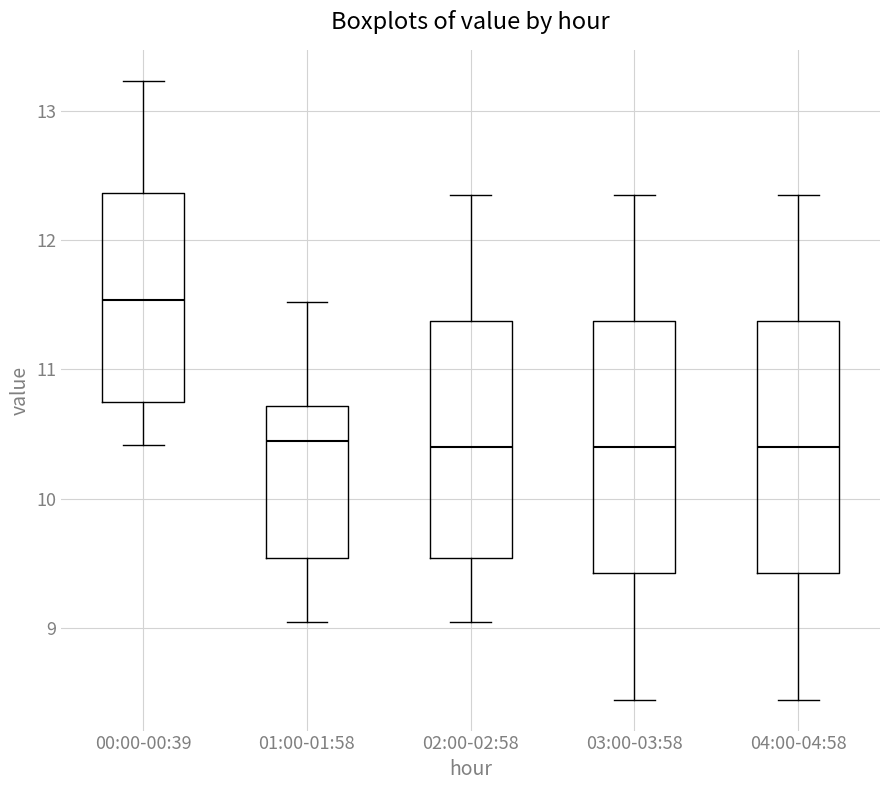

Reading left to right, read every box against the y-axis: the position of its median line, the range the box covers, and the ends of its whiskers. The values are not printed on the chart, so give them approximately, as read against the axis.

00:00-00:39: median 11.5, box 10.7 to 12.4, whiskers 10.4 to 13.2
01:00-01:58: median 10.5, box 9.5 to 10.7, whiskers 9.1 to 11.5
02:00-02:58: median 10.4, box 9.5 to 11.4, whiskers 9.1 to 12.4
03:00-03:58: median 10.4, box 9.4 to 11.4, whiskers 8.5 to 12.4
04:00-04:58: median 10.4, box 9.4 to 11.4, whiskers 8.5 to 12.4